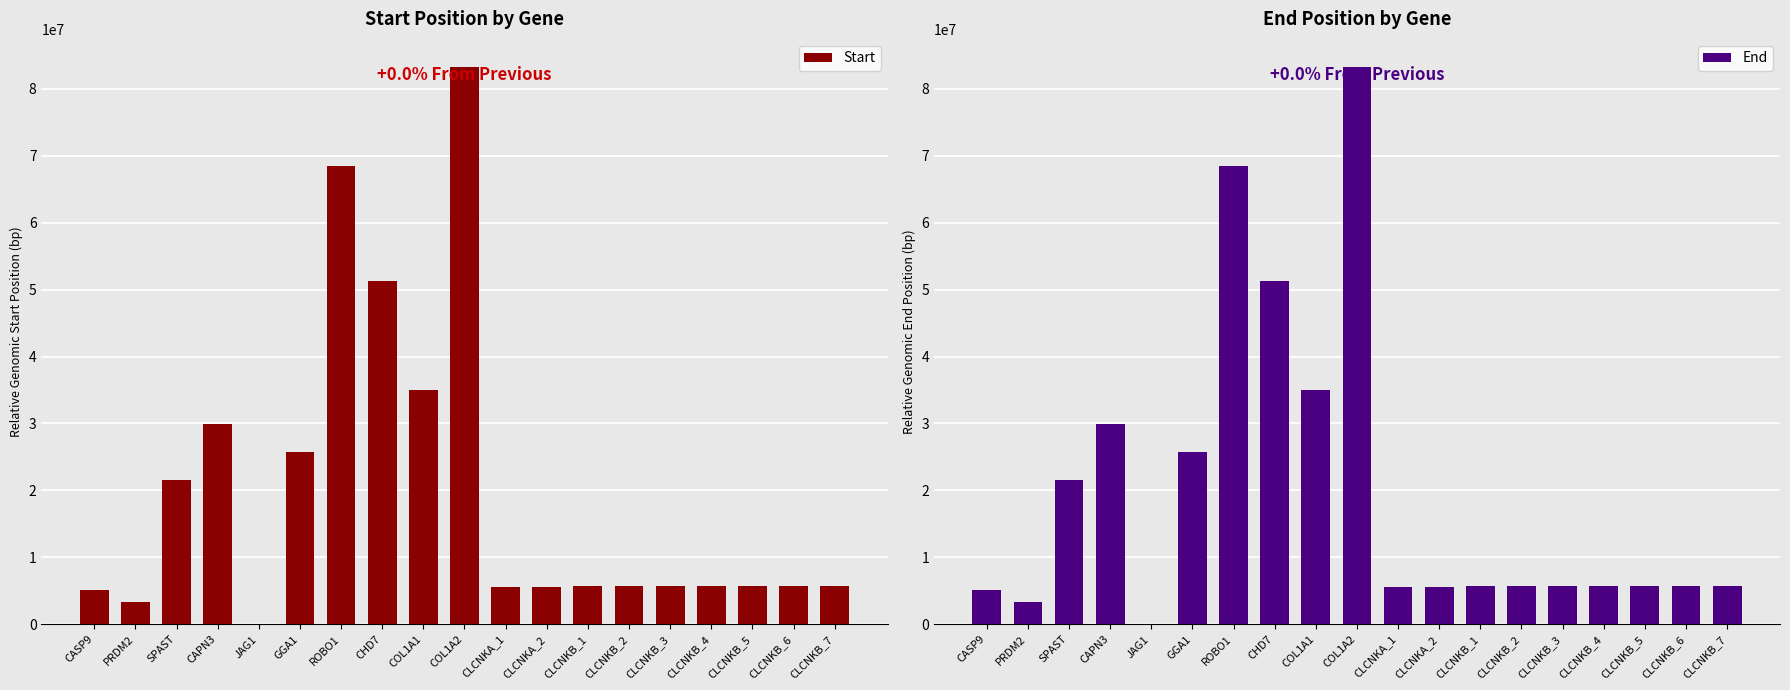

What position from the left is ROBO1?

7